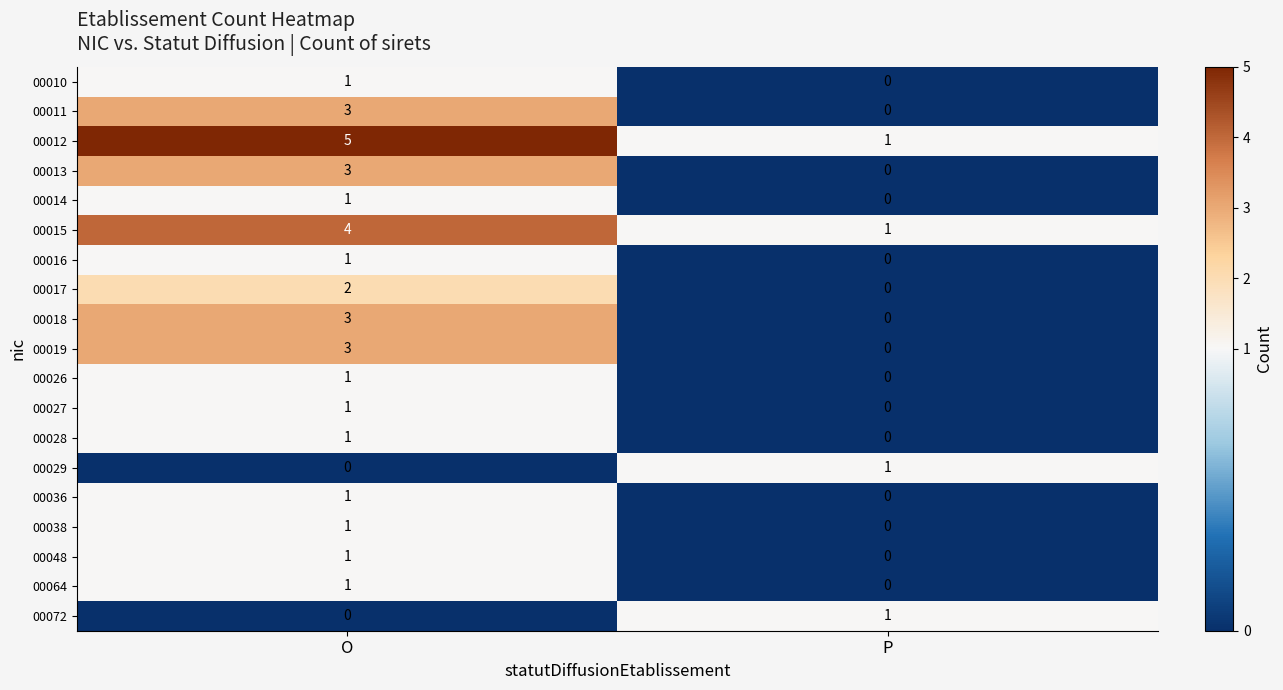

Which series has the largest total across all categories?

00012